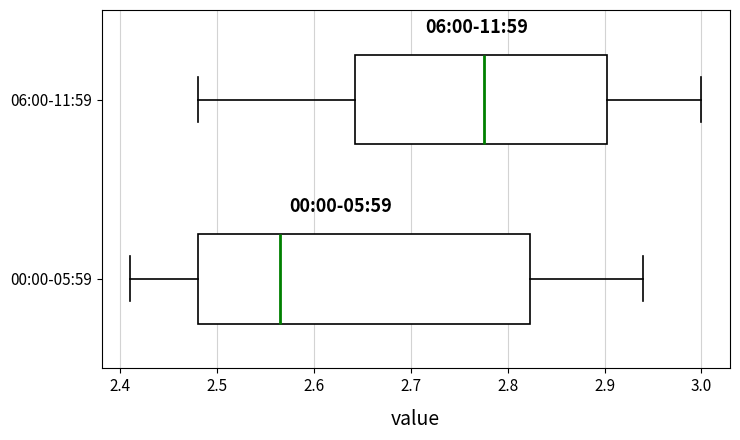

Reading bottom to top, read every box against the x-axis: the position of its median line, the range the box covers, and the ends of its whiskers. The values are not printed on the chart, so give them approximately, as read against the axis.

00:00-05:59: median 2.57, box 2.48 to 2.82, whiskers 2.41 to 2.94
06:00-11:59: median 2.78, box 2.64 to 2.90, whiskers 2.48 to 3.00